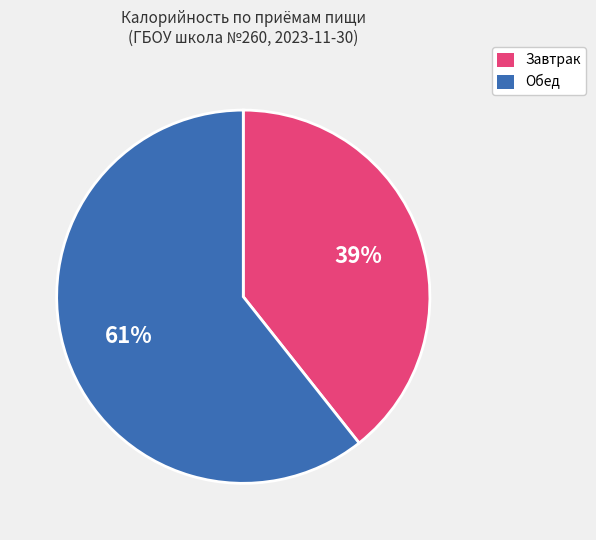

Is there any slice that represents more than half of the pie?

Yes